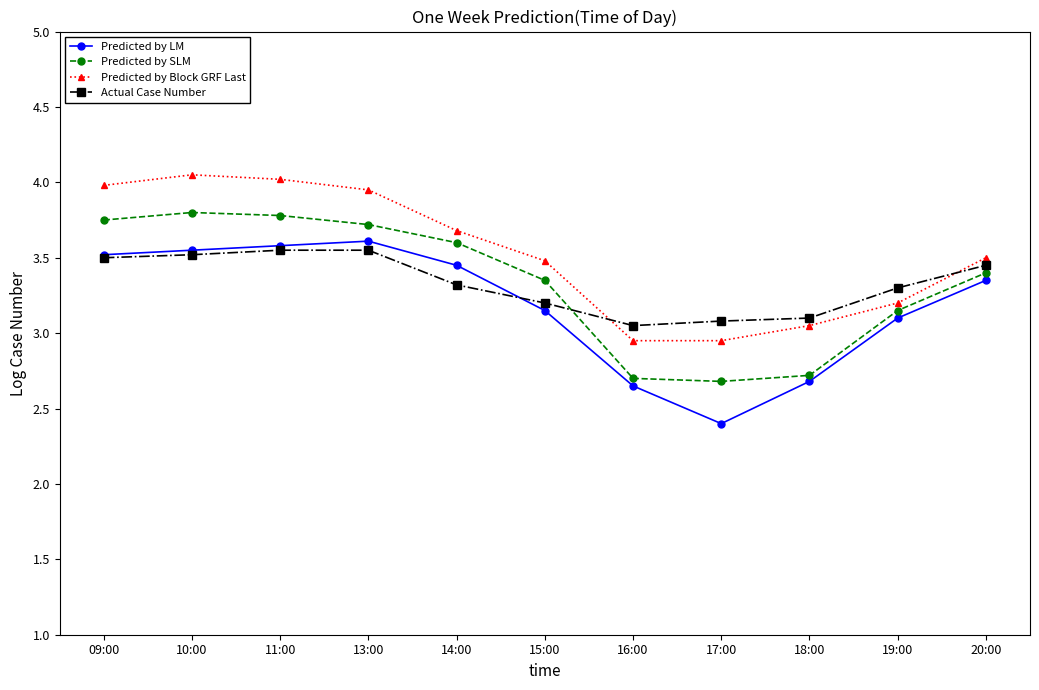

List the series in order of their peak value, lowest first.

Actual Case Number, Predicted by LM, Predicted by SLM, Predicted by Block GRF Last